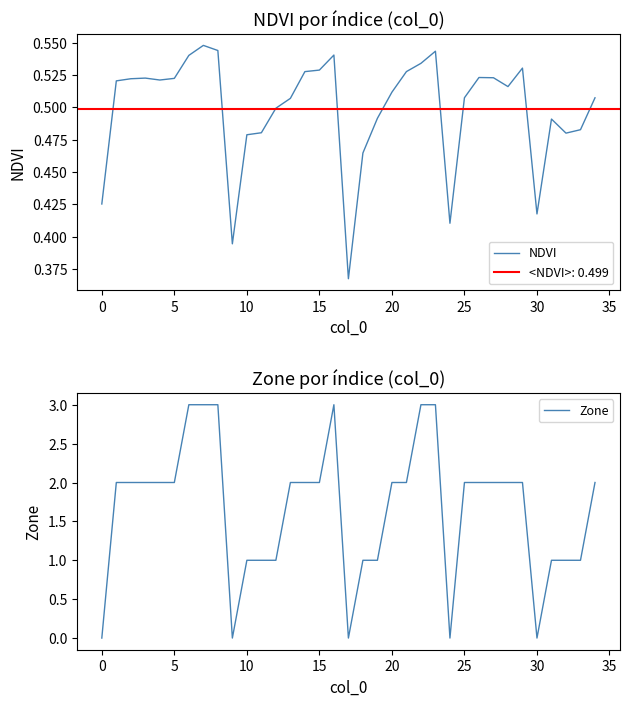

The Zone series shows 2 at 5. True or false?

True